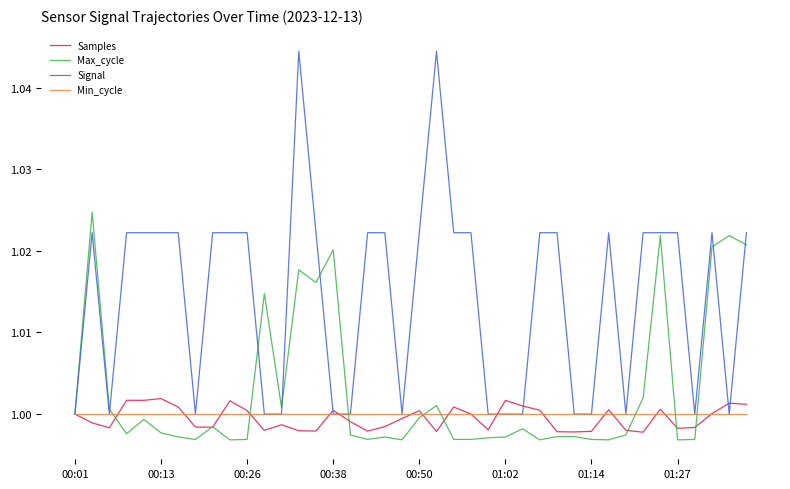

Which series has the widest spread of values?

Signal